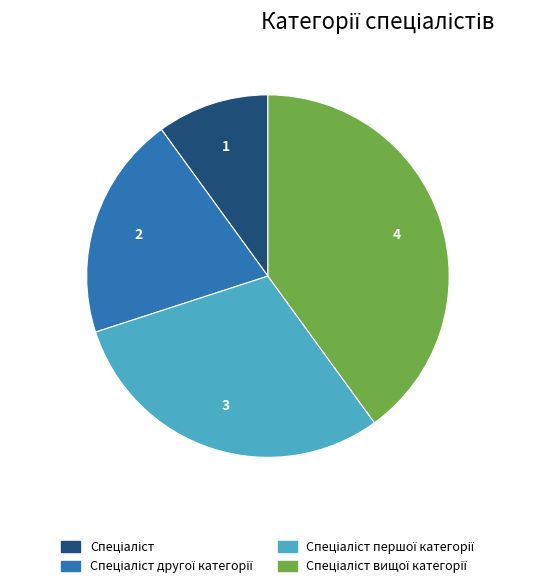

Is there a majority slice in this chart?

No